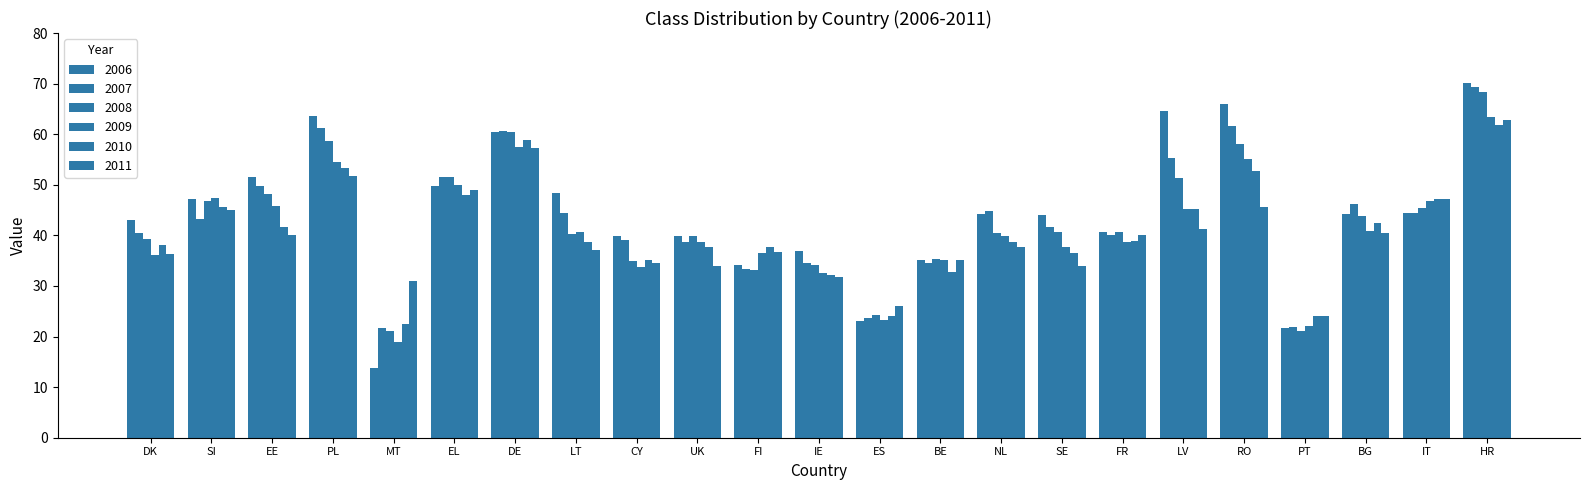

True or false: 2007 has a value of 18.7 at FR.

False